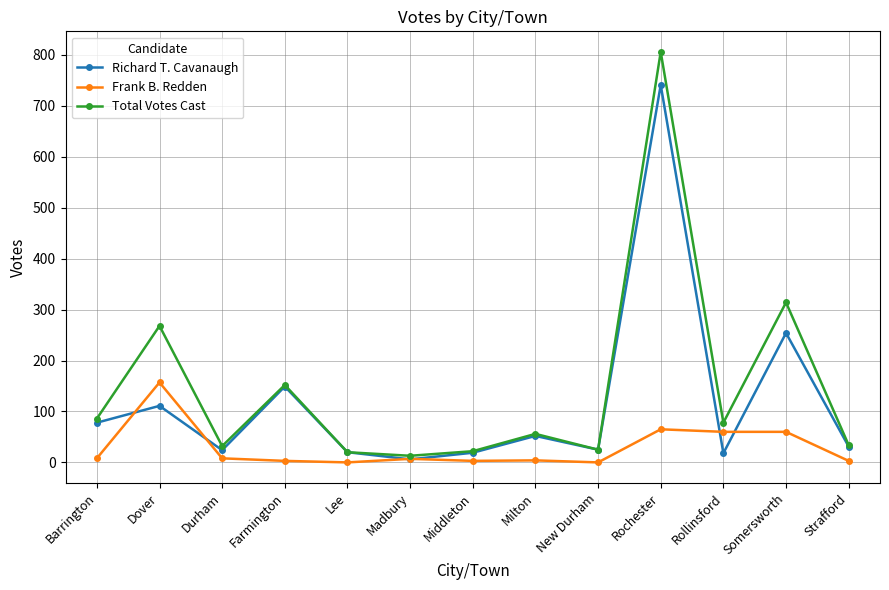

Rank the series by their average value, from lowest to highest.

Frank B. Redden, Richard T. Cavanaugh, Total Votes Cast